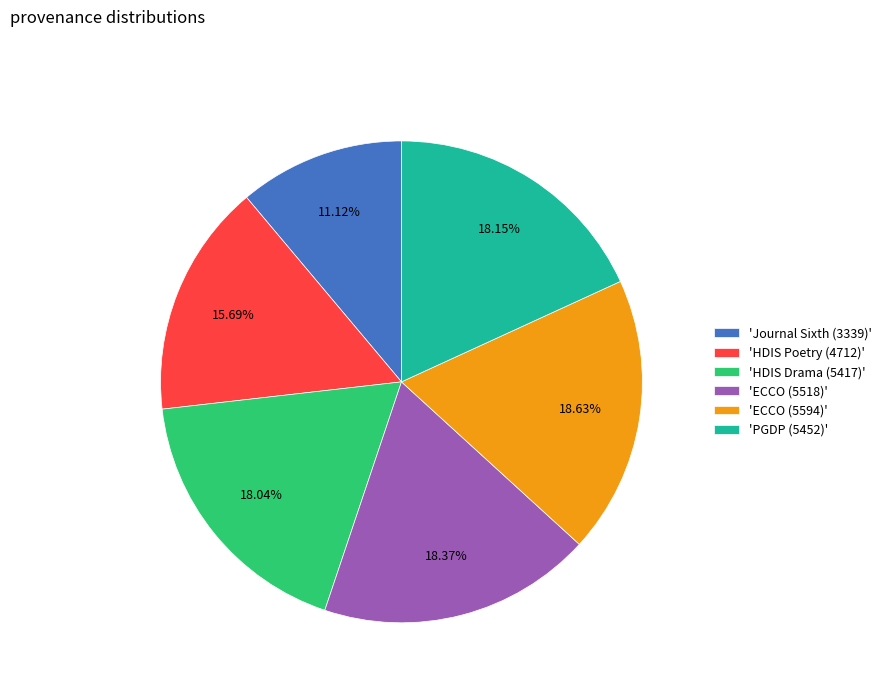

Do 'HDIS Drama (5417)' and 'ECCO (5594)' together represent more than half of the pie?

No